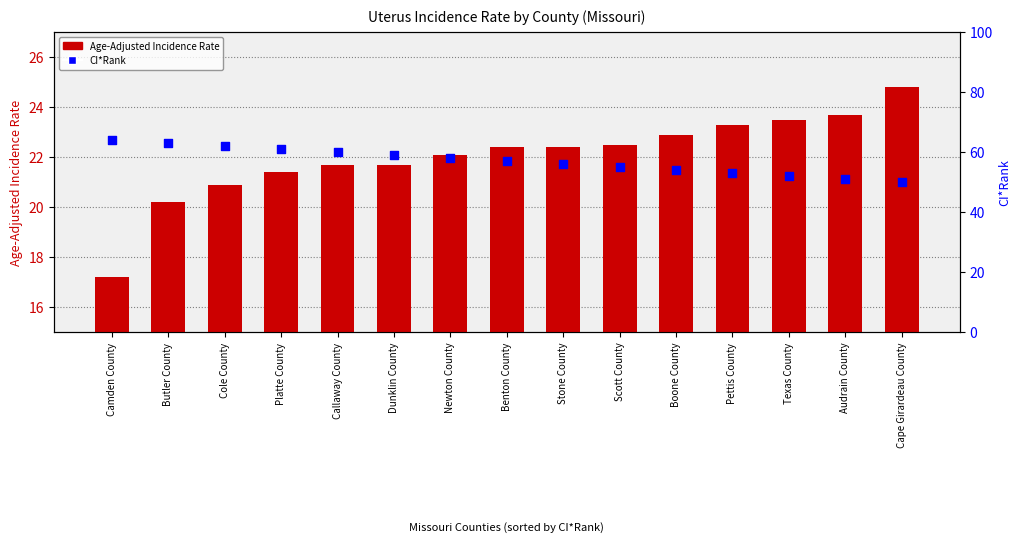

What is the total value across all series at Dunklin County?

80.7